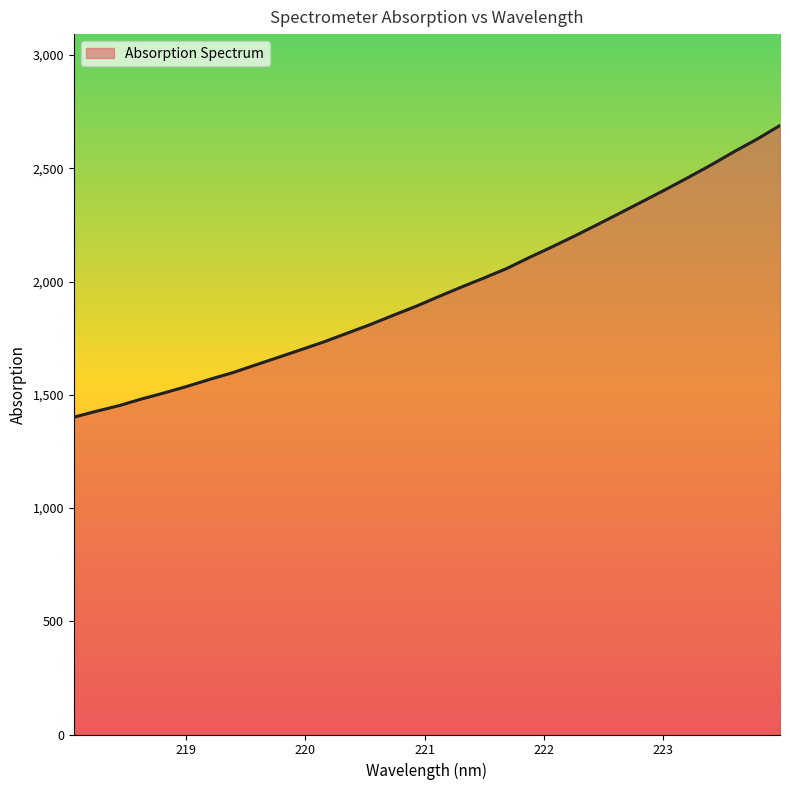

Does the chart have visible grid lines?

No